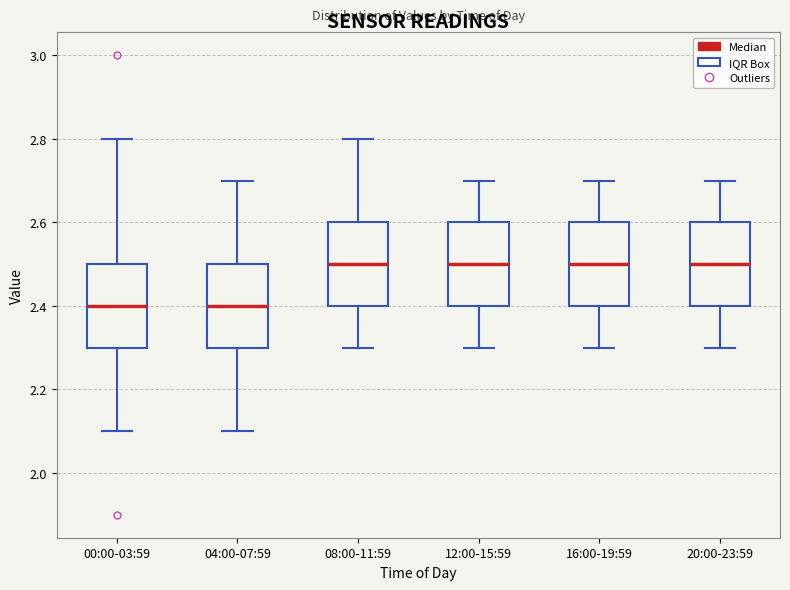

Where does the median line of the box for 00:00-03:59 sit on the y-axis? The values are not printed on the chart, so give them approximately, as read against the axis.

2.4